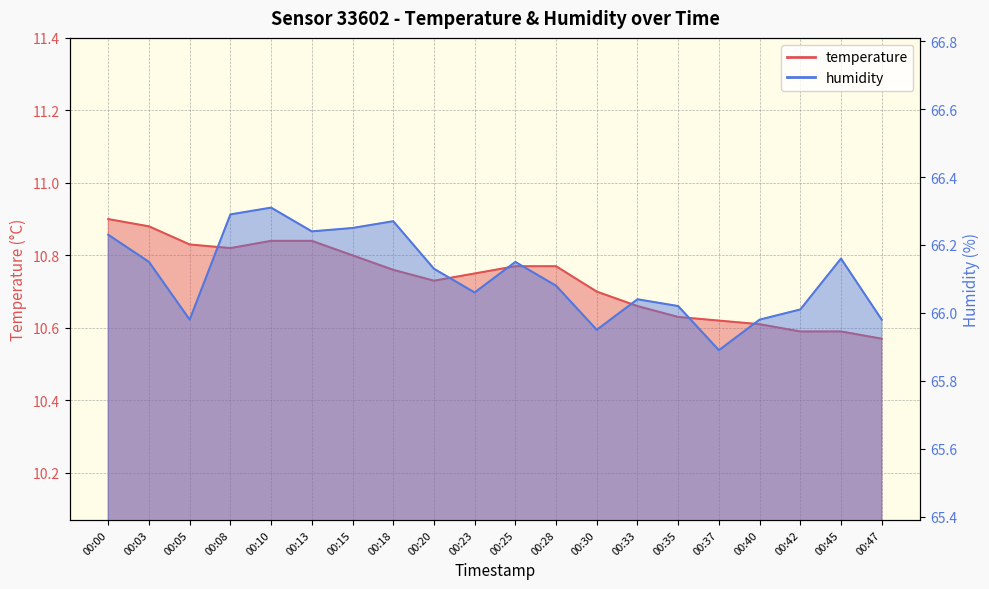

What is the approximate value of temperature at 00:45?

10.6